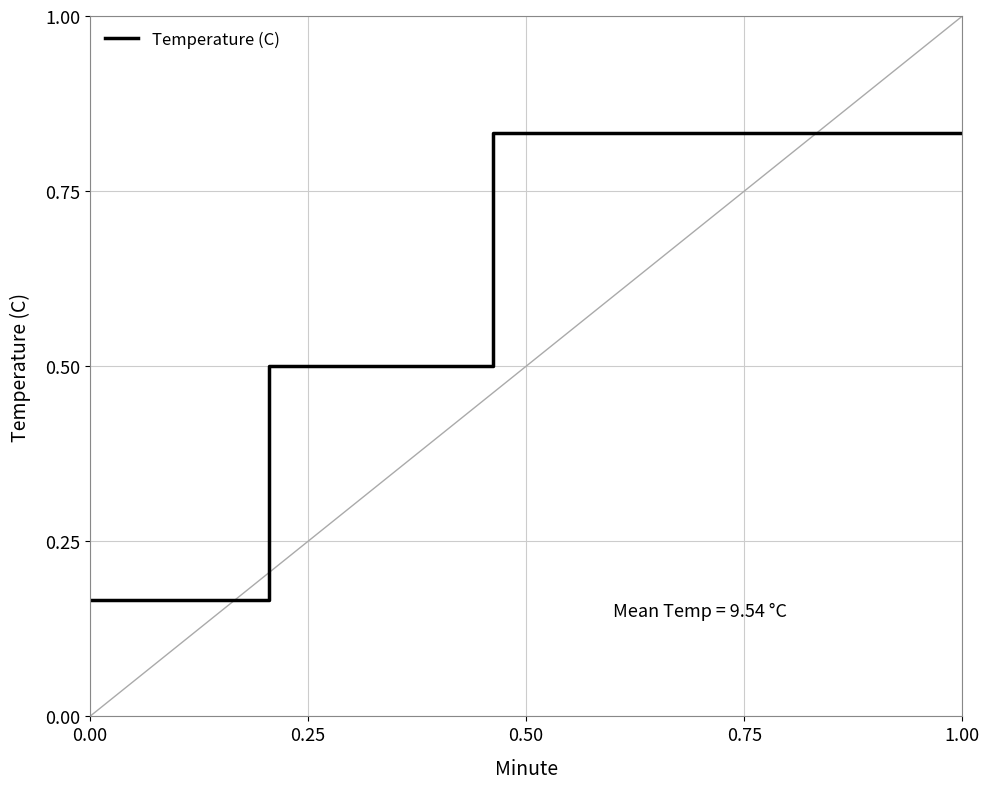

What is the difference between the maximum and minimum values?

0.7